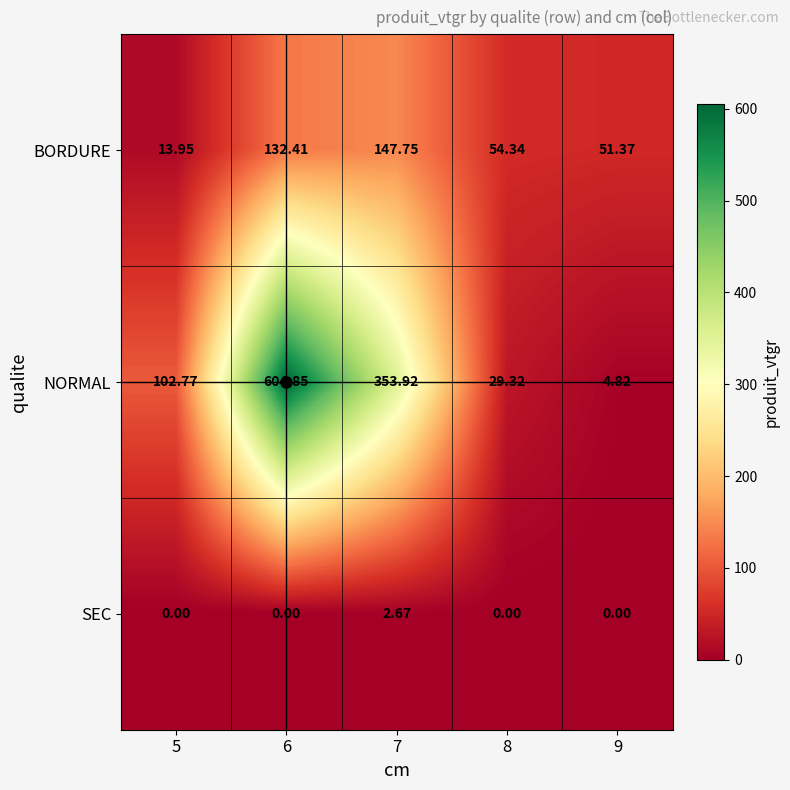

Is the value of BORDURE at 9 greater than the value of NORMAL at 9?

Yes